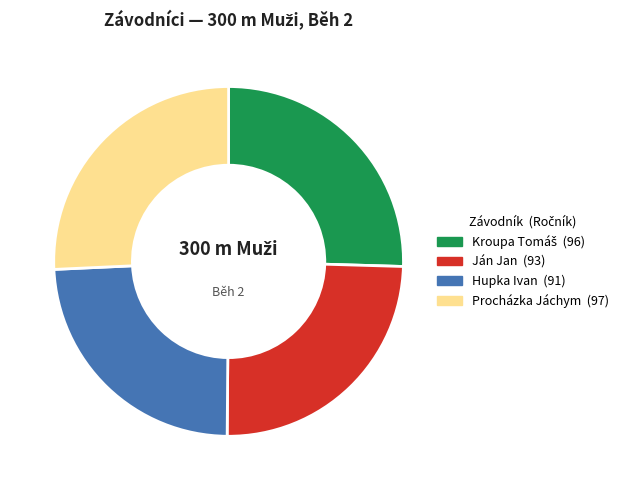

Which slice is the smallest?

Hupka Ivan